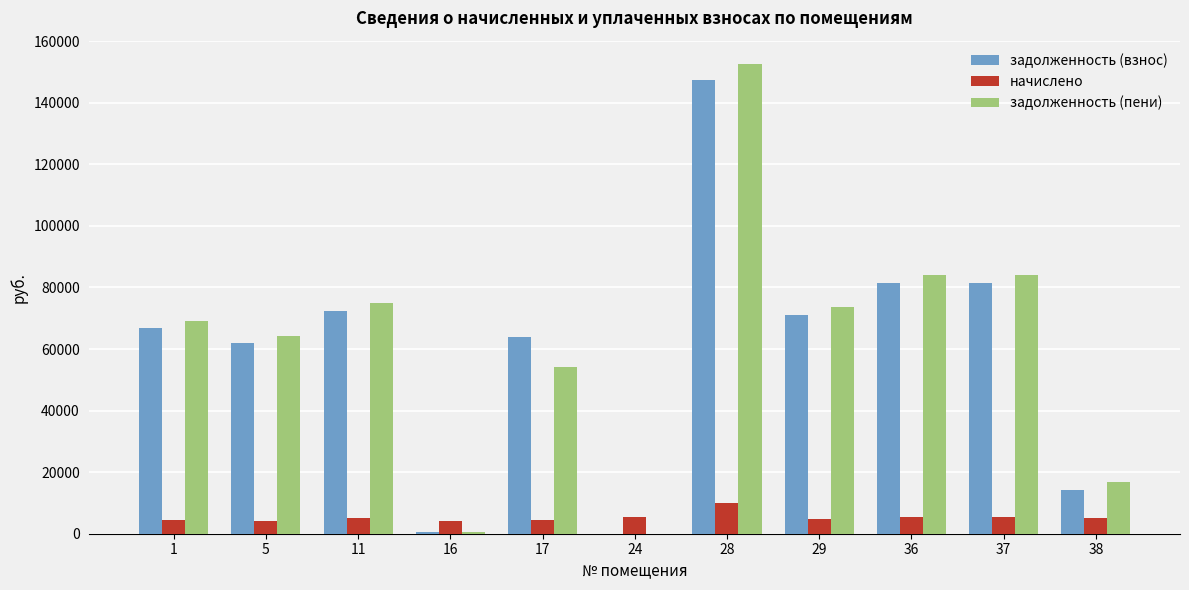

Which category has the highest value in the задолженность (взнос) series?

28